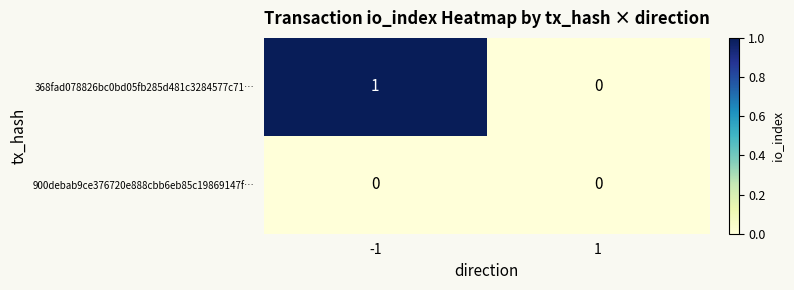

The value of 368fad078826bc0bd05fb285d481c3284577c71… at -1 is 1. True or false?

True